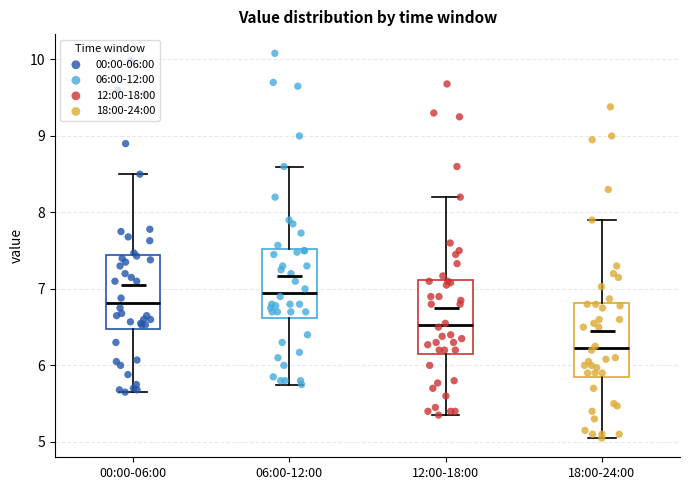

Reading left to right, read every box against the y-axis: the position of its median line, the range the box covers, and the ends of its whiskers. The values are not printed on the chart, so give them approximately, as read against the axis.

00:00-06:00: median 6.8, box 6.5 to 7.4, whiskers 5.7 to 8.5
06:00-12:00: median 7.0, box 6.6 to 7.5, whiskers 5.8 to 8.6
12:00-18:00: median 6.5, box 6.2 to 7.1, whiskers 5.4 to 8.2
18:00-24:00: median 6.2, box 5.9 to 6.8, whiskers 5.1 to 7.9